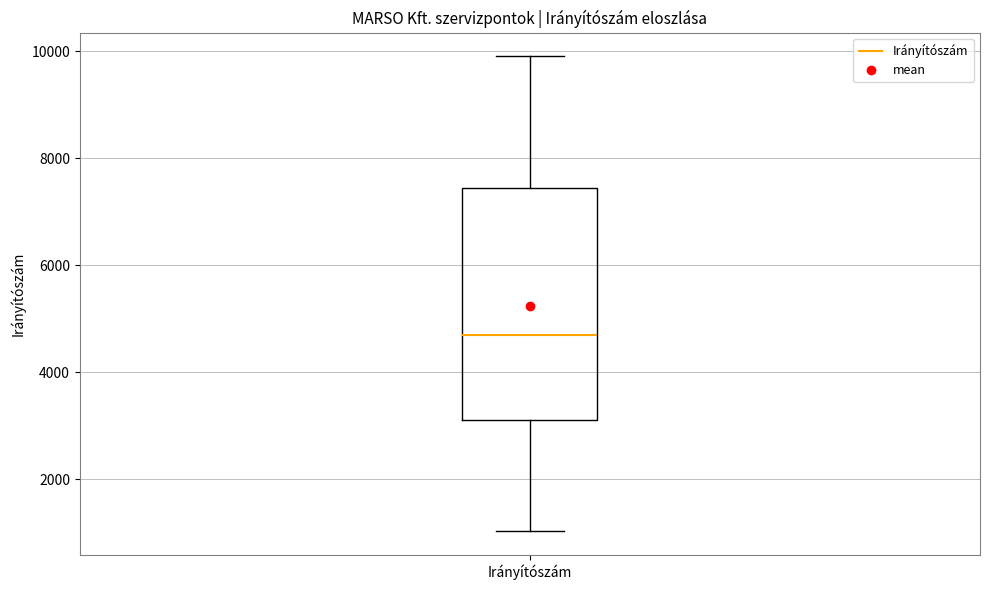

Where does the median line of the box for Irányítószám sit on the y-axis? The values are not printed on the chart, so give them approximately, as read against the axis.

4800